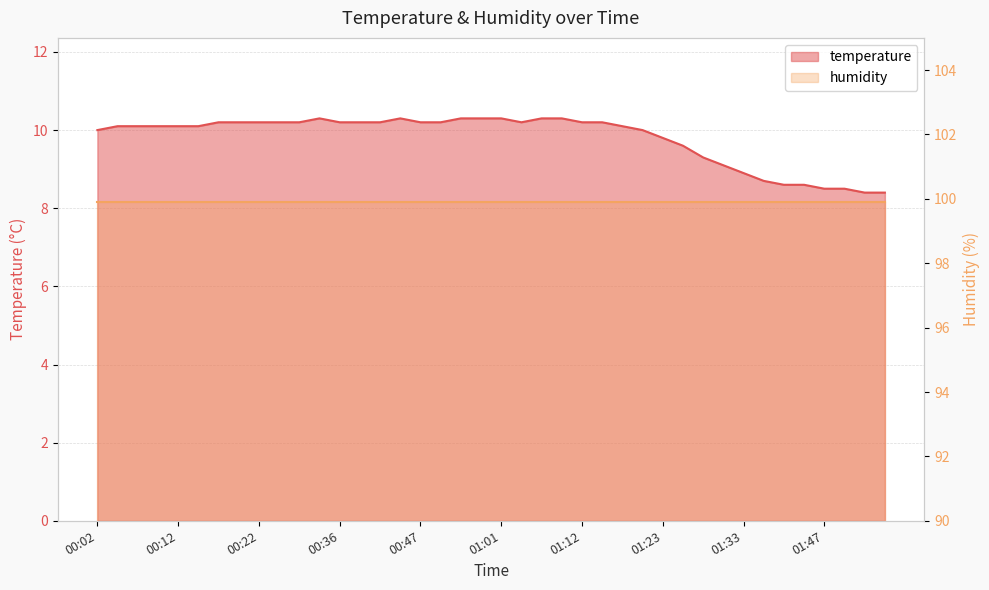

What is the label of the 31st point from the right?

00:25